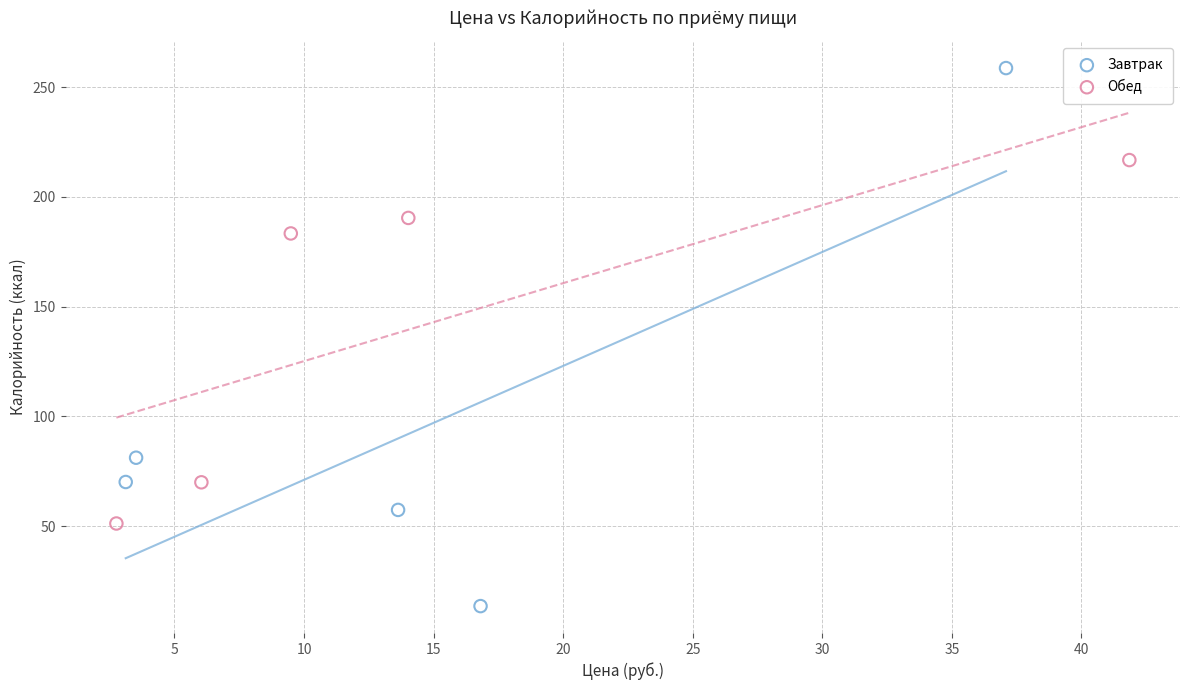

Which series reaches the maximum Y coordinate?

Завтрак